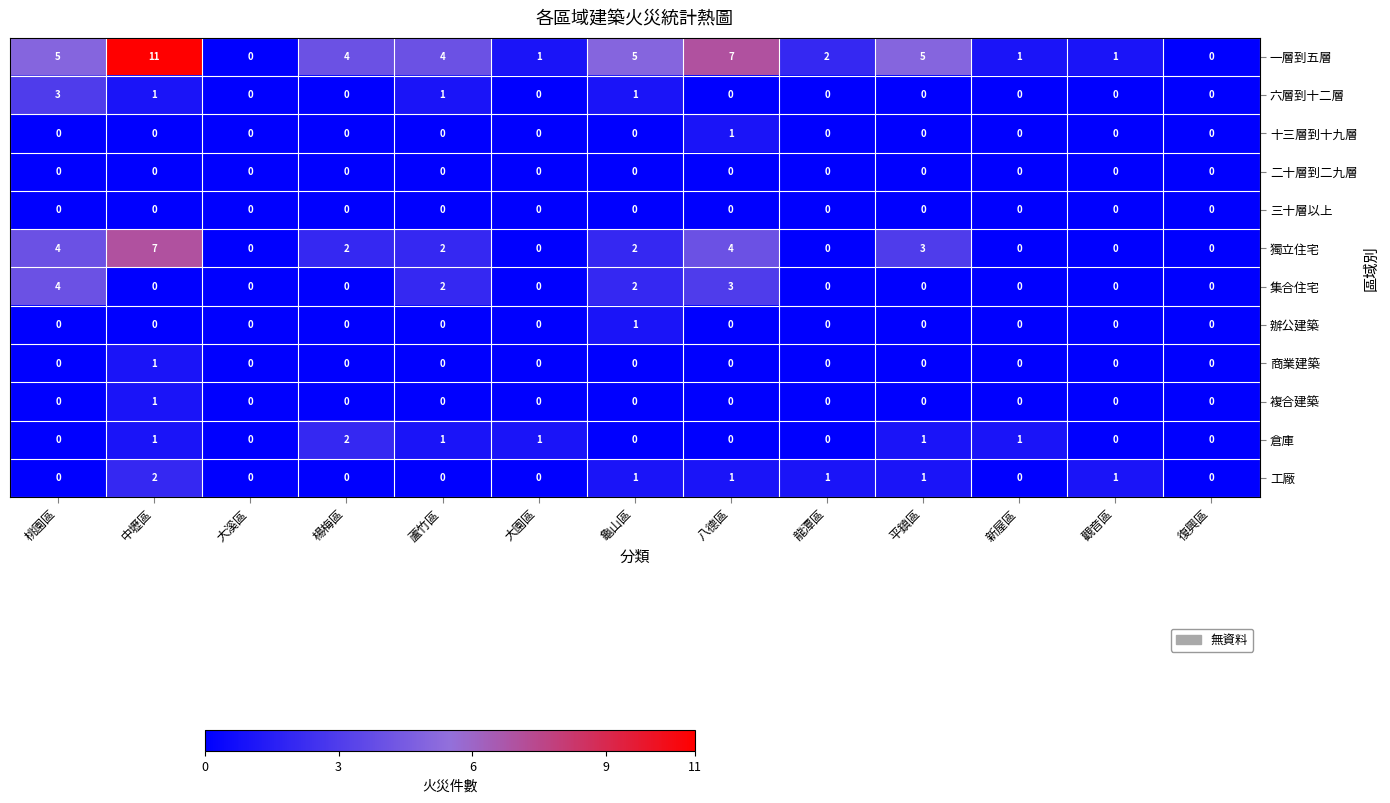

Which series changed the most between 中壢區 and 觀音區?

一層到五層